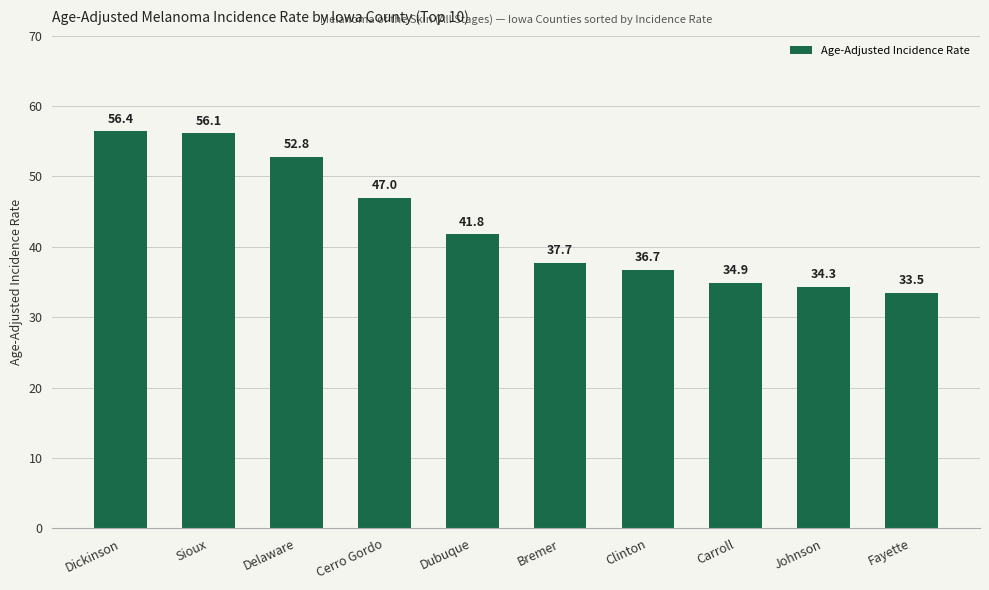

What position from the left is Carroll?

8